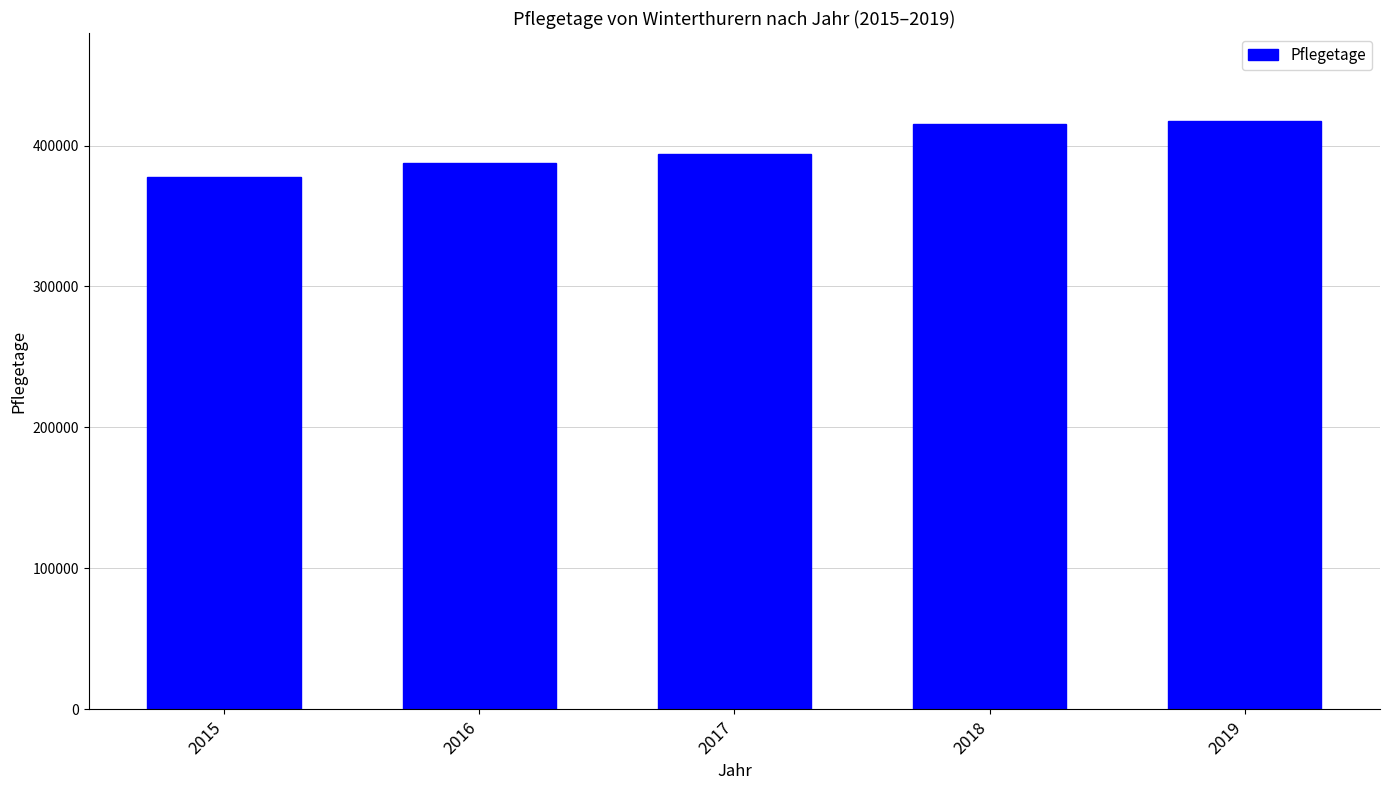

Is it true that the value at 2017 is 394178?

True